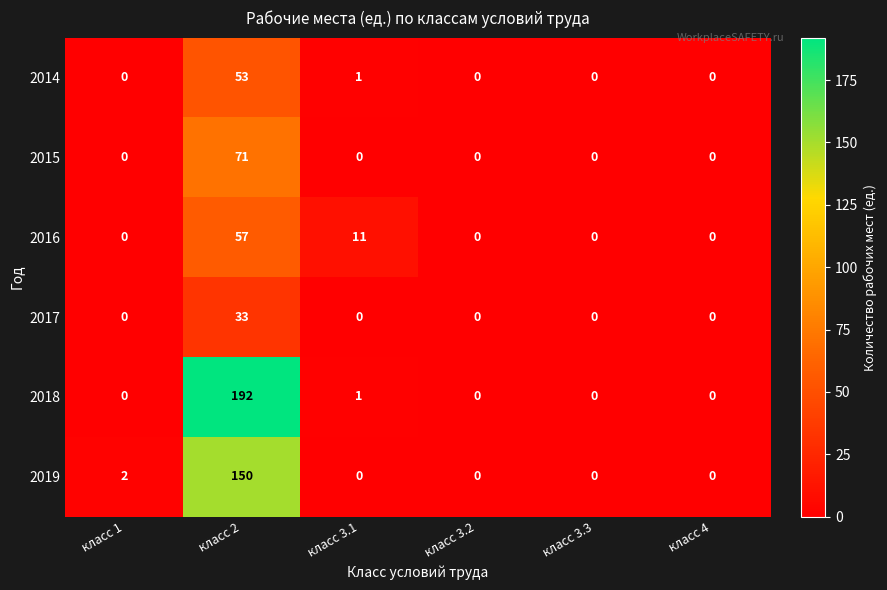

Is it true that 2017 equals 16 at класс 3.3?

False